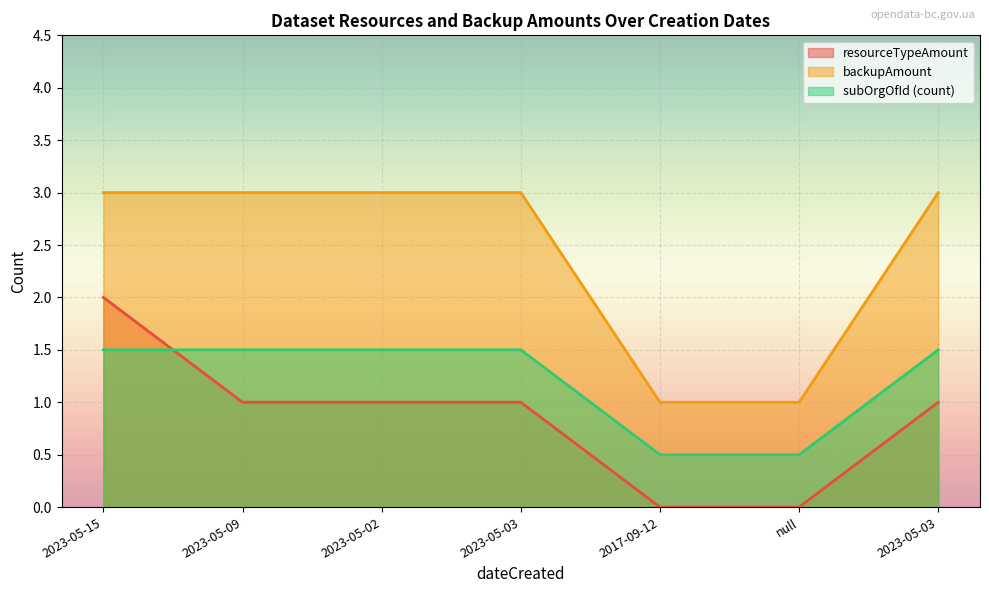

What is the label of the 4th point from the left?

2023-05-03